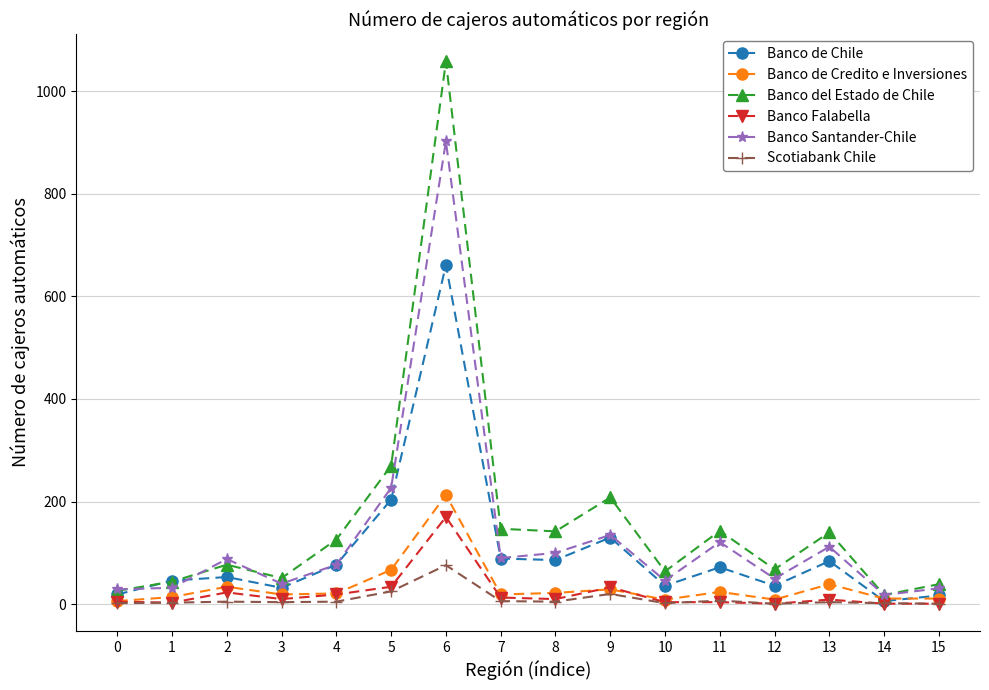

True or false: Banco de Credito e Inversiones has more than 1 points higher than both neighbors.

True